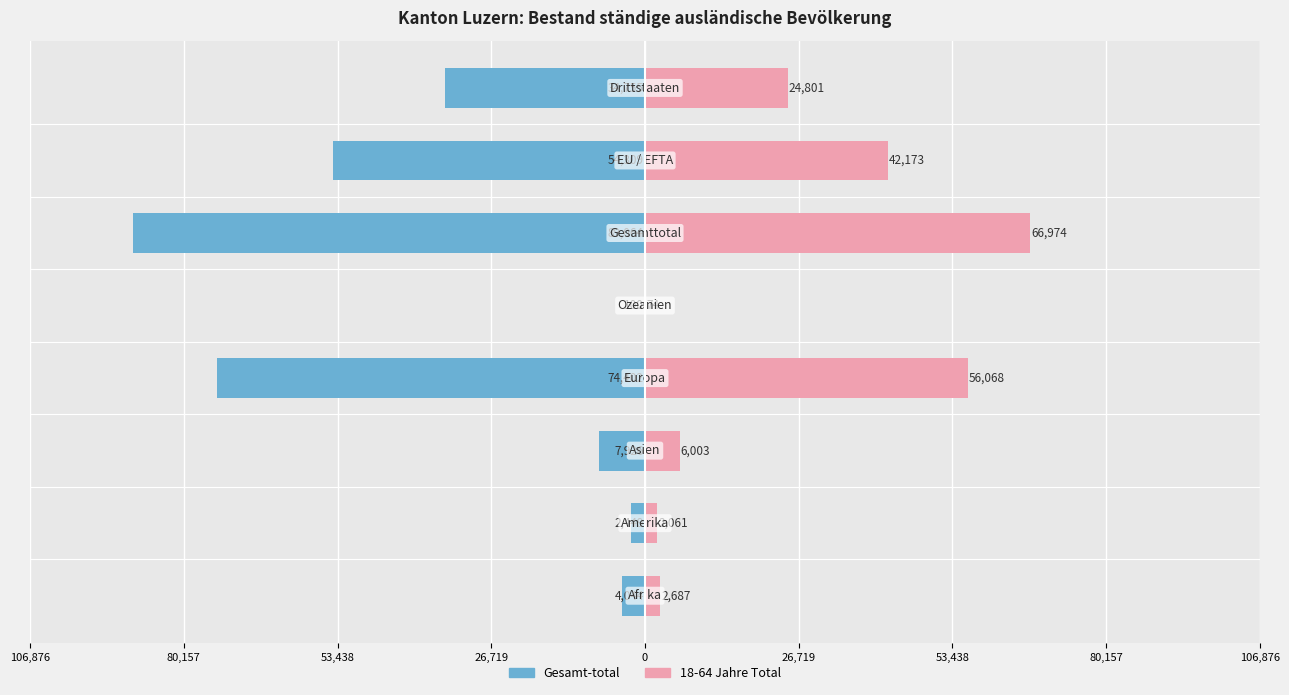

Reading left to right, list all the values displayed in this chart.

Gesamt-total: 106,876=-4044	80,157=-2449	53,438=-7926	26,719=-74402	0=-100	26,719=-89064	53,438=-54309	80,157=-34755
18-64 Jahre Total: 106,876=2687	80,157=2061	53,438=6003	26,719=56068	0=74	26,719=66974	53,438=42173	80,157=24801